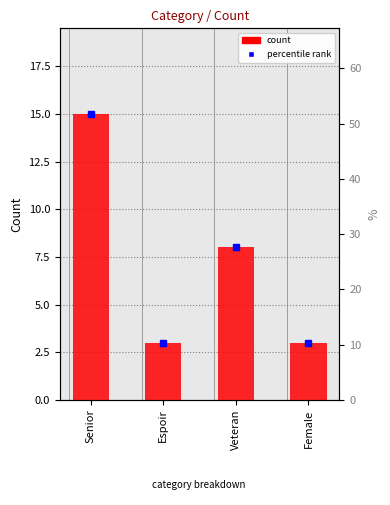

Is it true that the value at Veteran is 8?

True